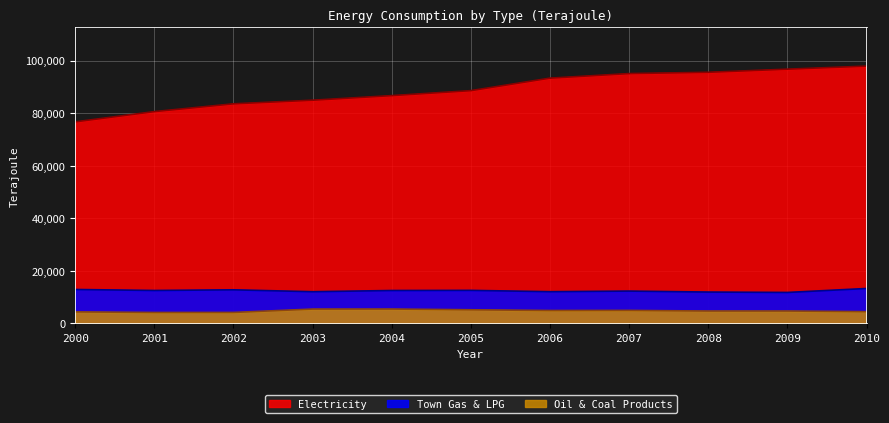

At 2010, list the series in order from largest to smallest.

Electricity, Town Gas & Liquefied Petroleum Gas, Oil & Coal Products